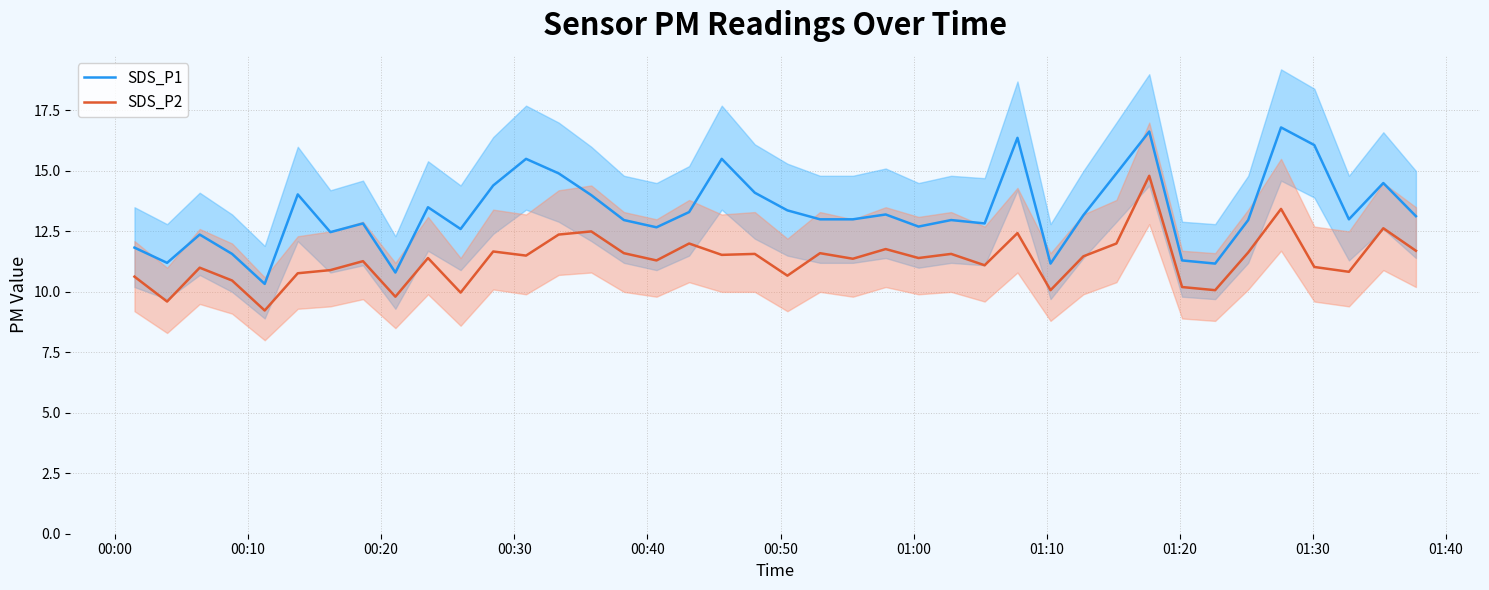

True or false: SDS_P2 and SDS_P1 intersect in this chart.

False